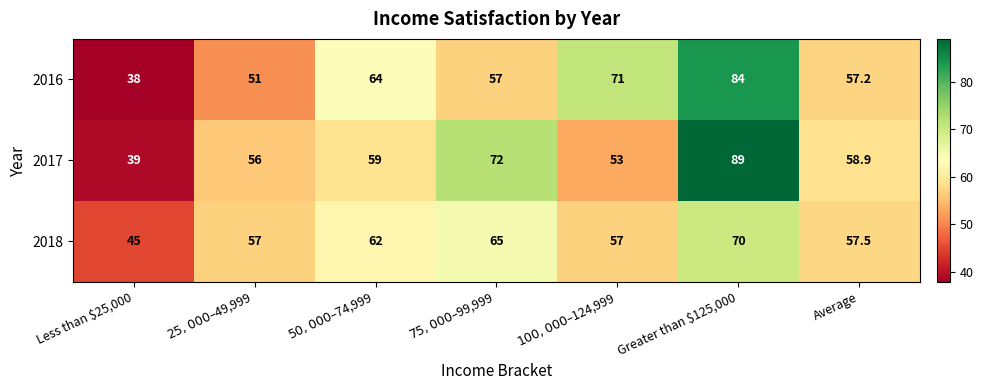

What is the sum of all 2016 values?

422.2